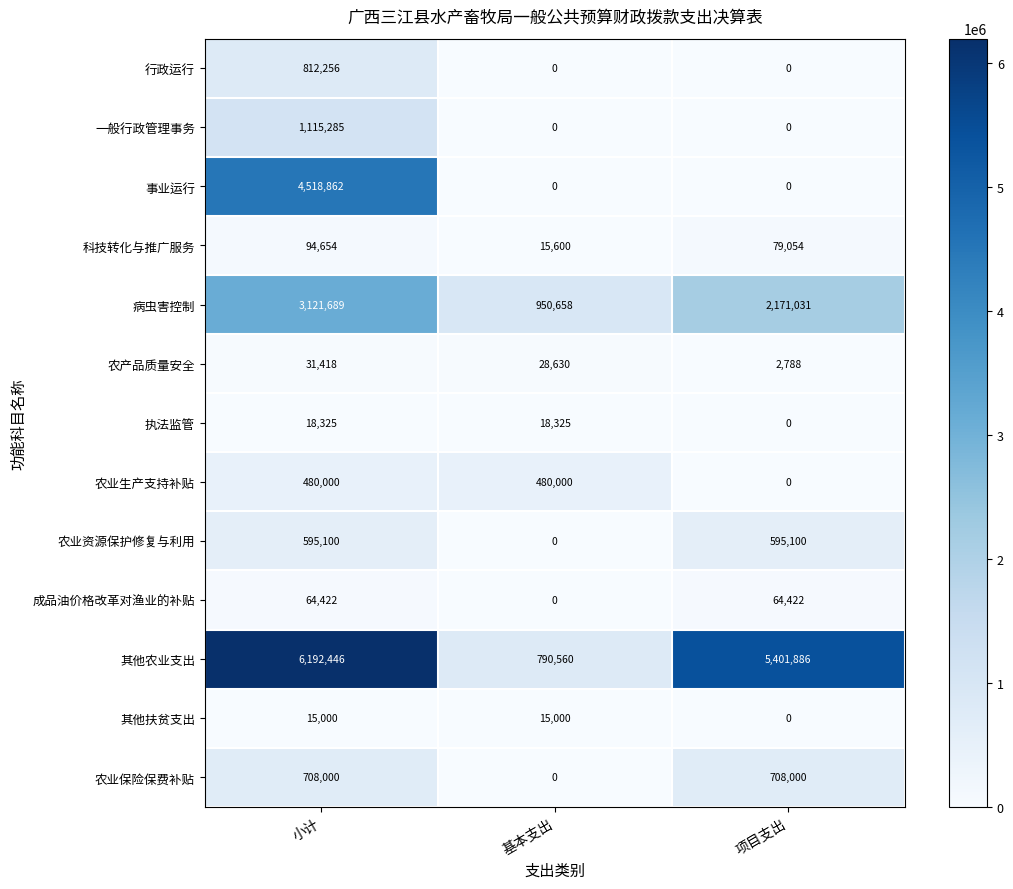

What value does the 病虫害控制 series have at 项目支出, to the nearest 50?

2171050